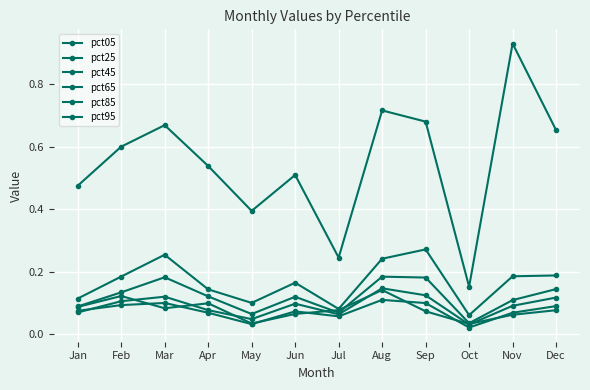

What is the sum of all pct65 values?

1.4